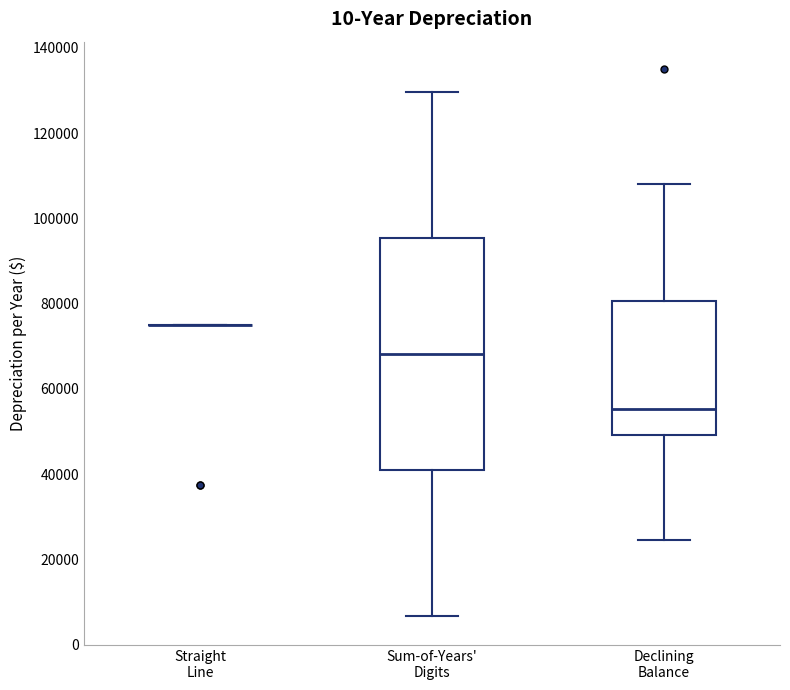

Where does the median line of the box for Declining Balance sit on the y-axis? The values are not printed on the chart, so give them approximately, as read against the axis.

56000